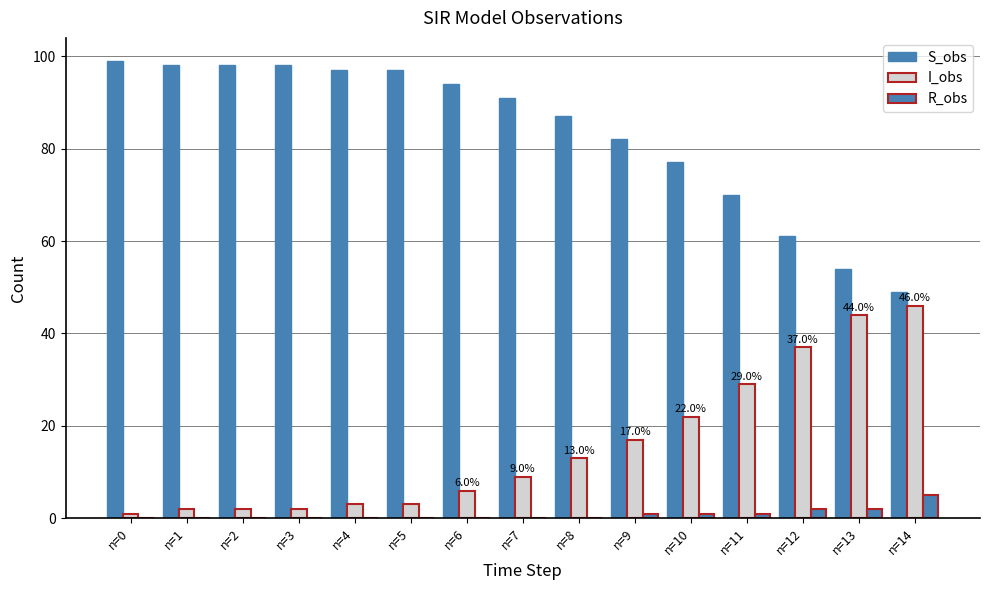

Does the chart contain stacked bars?

No